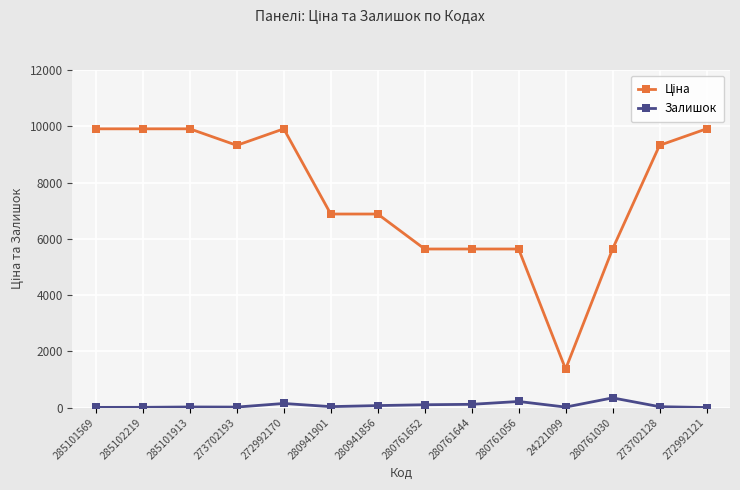

True or false: Залишок has more than 0 interior local peaks.

True